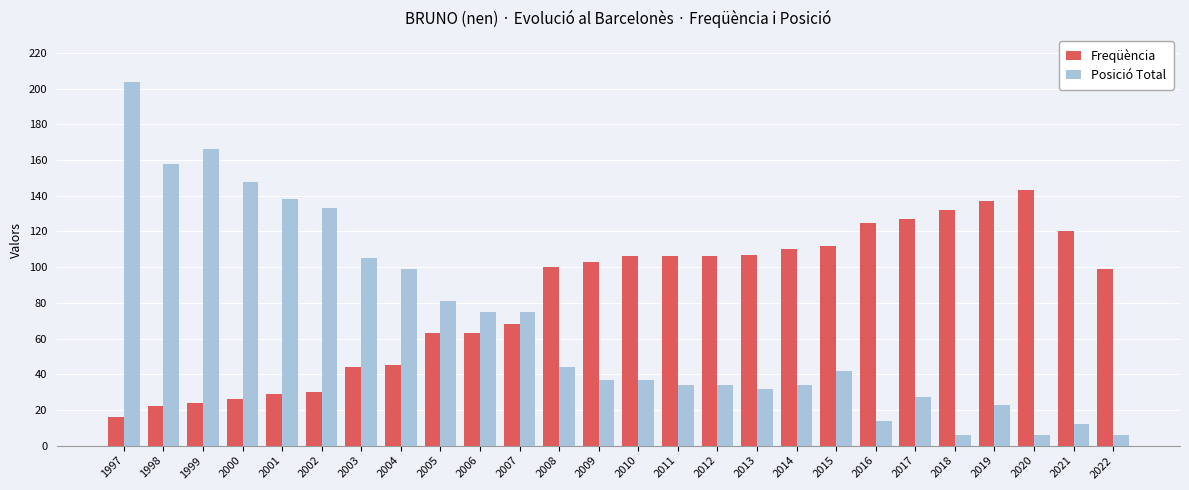

What is the value of the Posició Total bar at the 8th from the left?

99